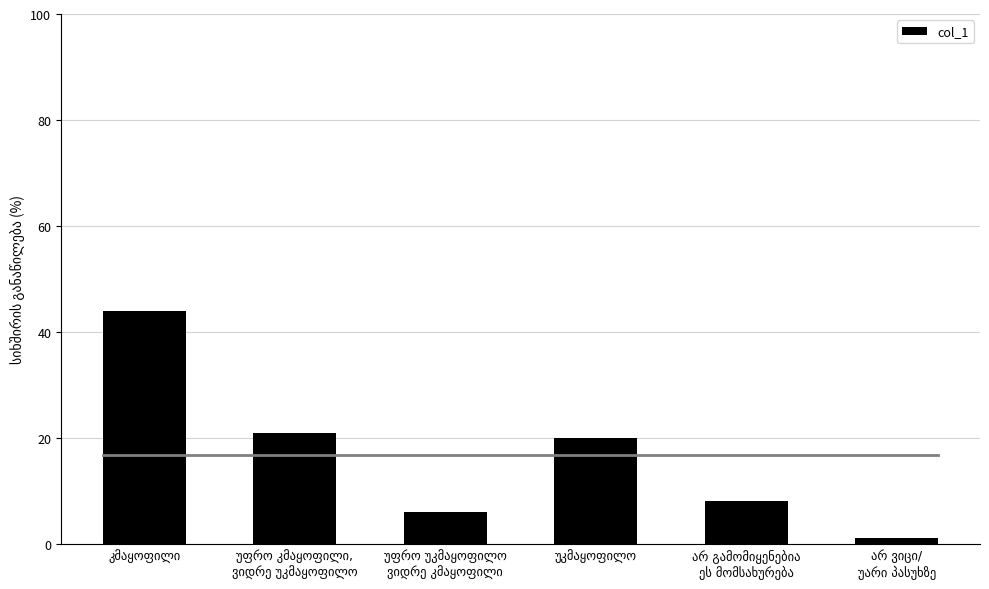

Reading right to left, transcribe all the data shown in this chart.

1	8	20	6	21	44